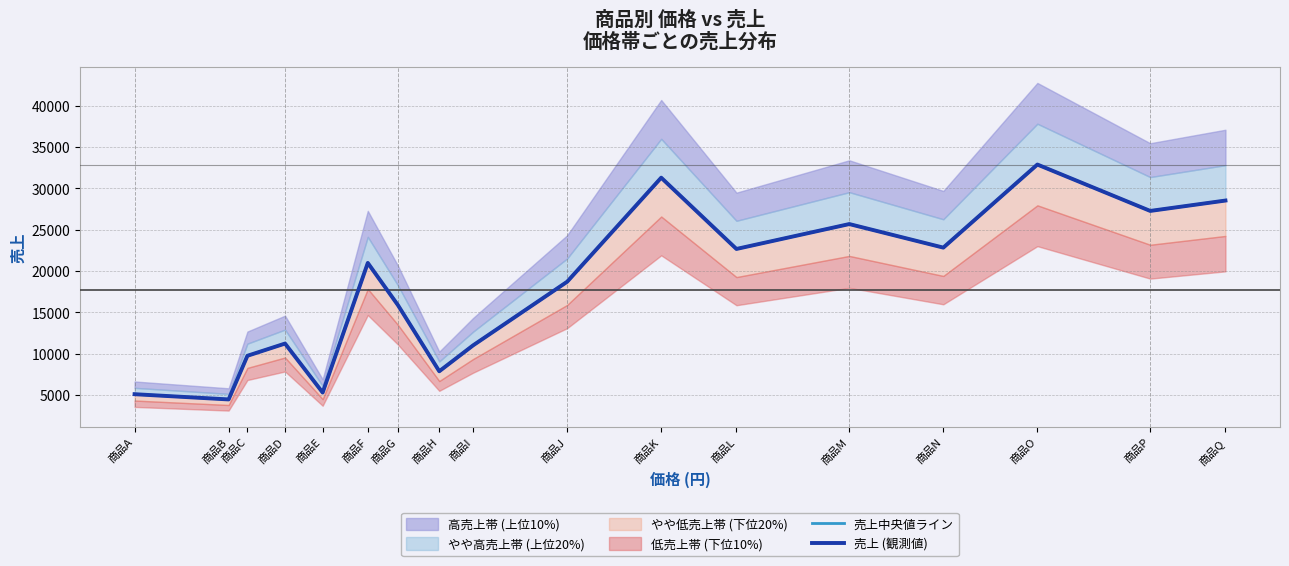

At how many categories does at least one series exceed 28654?

2